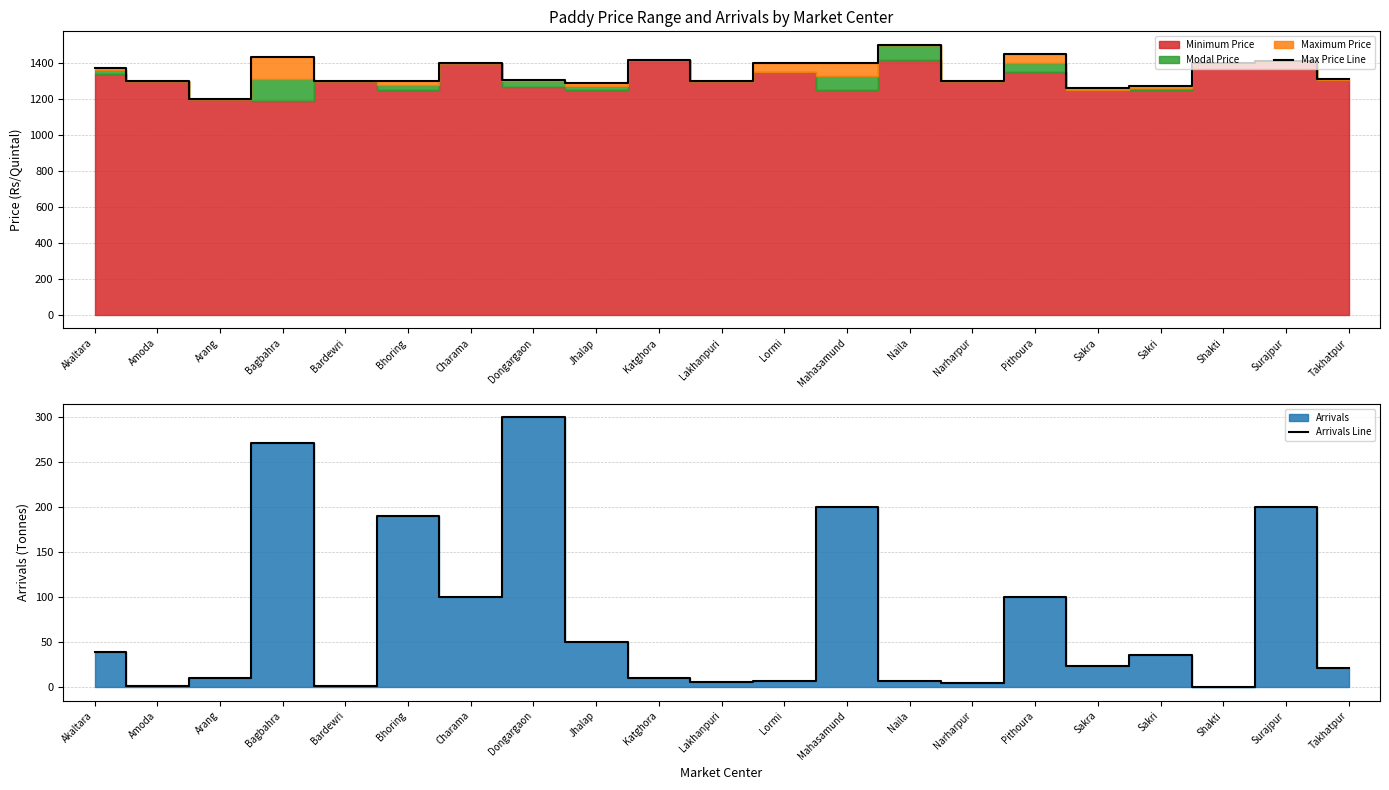

At which category is the sum across all series the highest?

Bagbahra